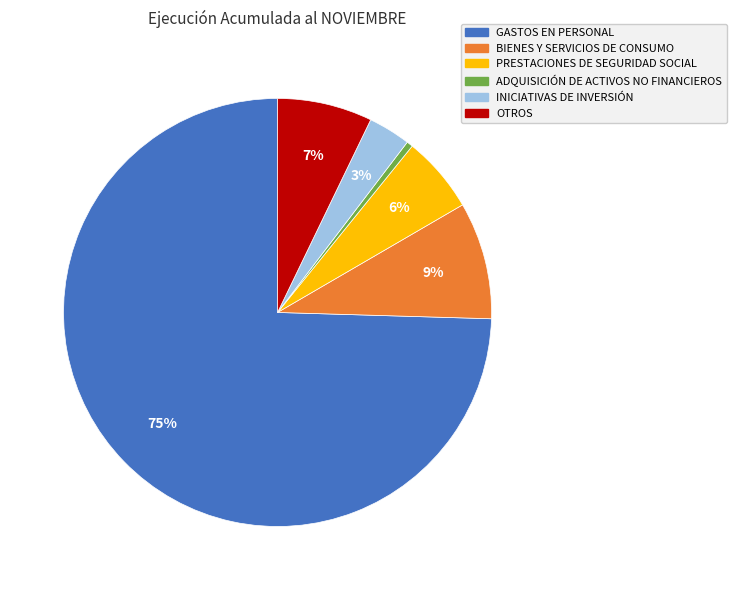

How many segments does this pie chart have?

6